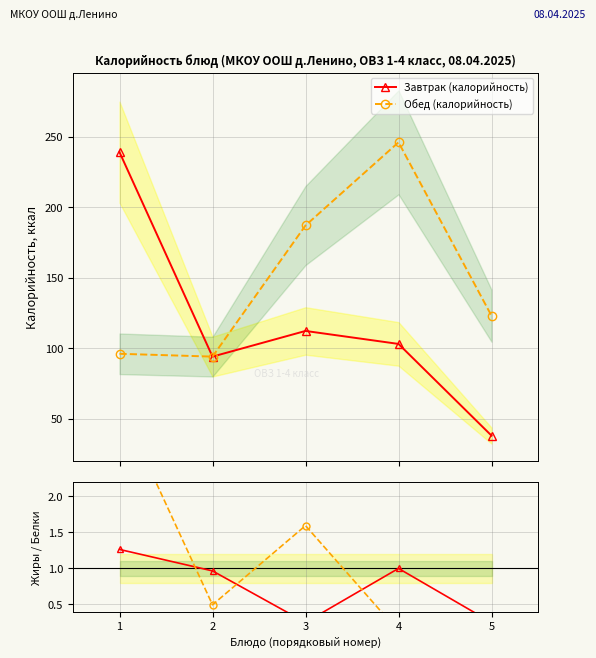

What is the value of the Завтрак (калорийность) point at the 1st from the left?

239.0